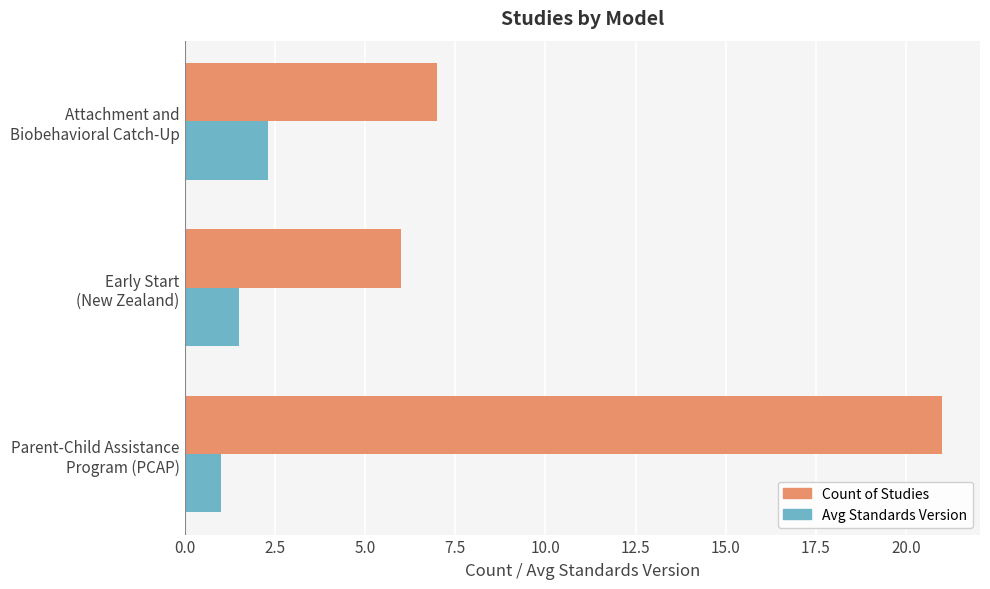

How many Avg Standards Version values are between 1 and 2?

2